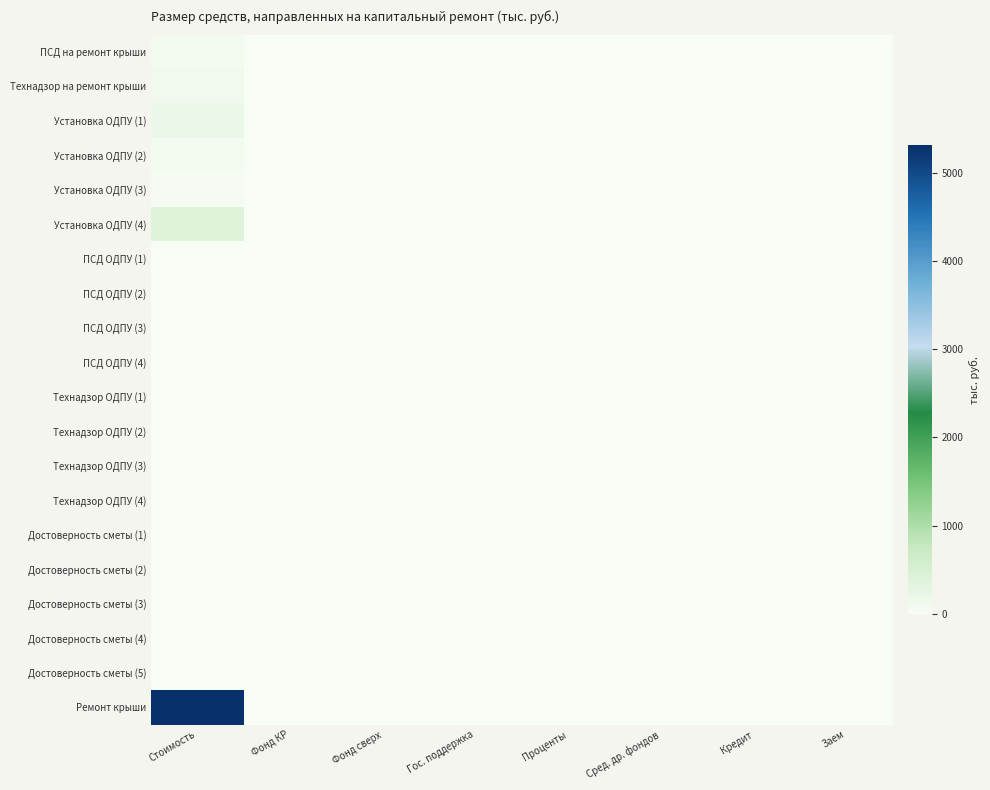

Rank the series at Фонд сверх from highest to lowest value.

ПСД на ремонт крыши, Технадзор на ремонт крыши, Установка ОДПУ (1), Установка ОДПУ (2), Установка ОДПУ (3), Установка ОДПУ (4), ПСД ОДПУ (1), ПСД ОДПУ (2), ПСД ОДПУ (3), ПСД ОДПУ (4), Технадзор ОДПУ (1), Технадзор ОДПУ (2), Технадзор ОДПУ (3), Технадзор ОДПУ (4), Достоверность сметы (1), Достоверность сметы (2), Достоверность сметы (3), Достоверность сметы (4), Достоверность сметы (5), Ремонт крыши